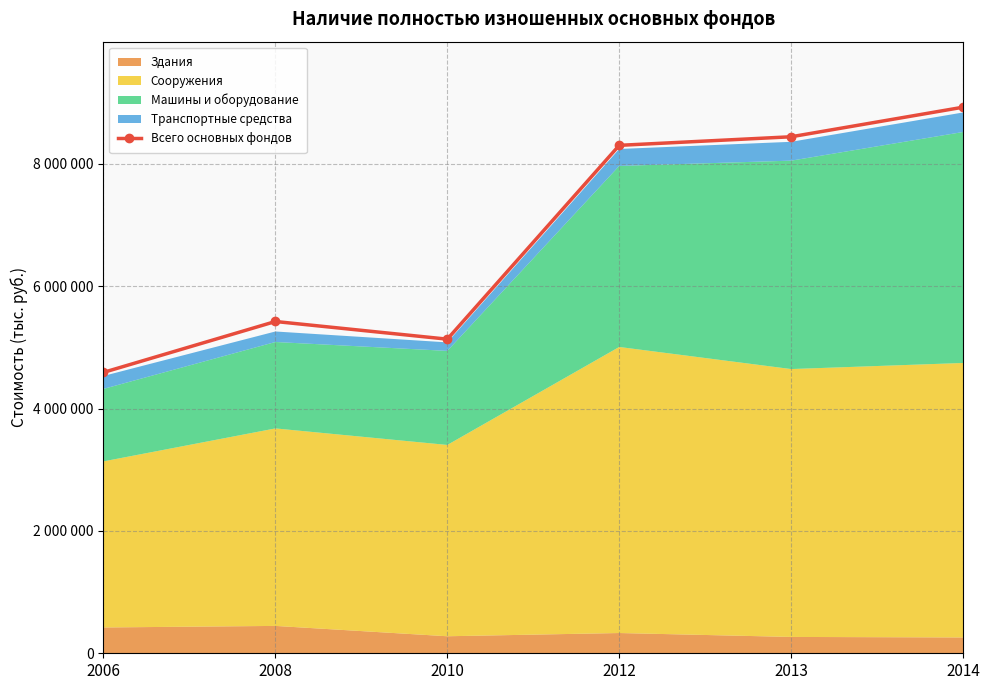

Does the chart have visible grid lines?

Yes